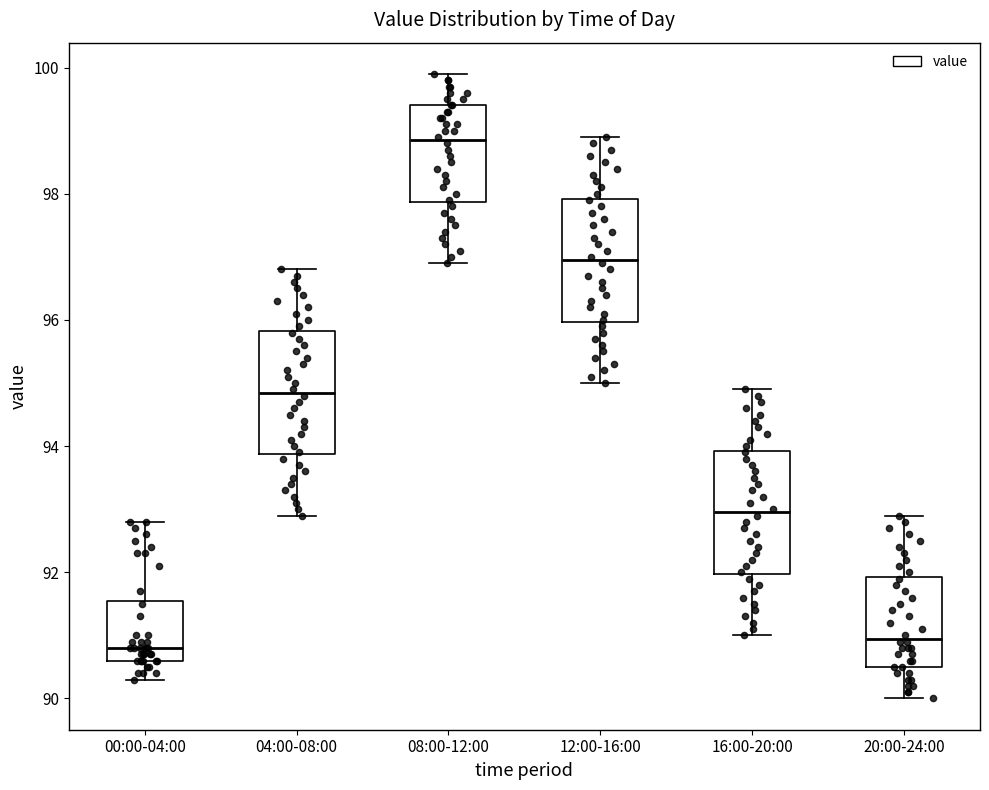

Reading left to right, read every box against the y-axis: the position of its median line, the range the box covers, and the ends of its whiskers. The values are not printed on the chart, so give them approximately, as read against the axis.

00:00-04:00: median 90.8, box 90.6 to 91.6, whiskers 90.4 to 92.8
04:00-08:00: median 94.8, box 93.8 to 95.8, whiskers 93.0 to 96.8
08:00-12:00: median 98.8, box 97.8 to 99.4, whiskers 97.0 to 100.0
12:00-16:00: median 97.0, box 96.0 to 98.0, whiskers 95.0 to 99.0
16:00-20:00: median 93.0, box 92.0 to 94.0, whiskers 91.0 to 95.0
20:00-24:00: median 91.0, box 90.6 to 92.0, whiskers 90.0 to 93.0